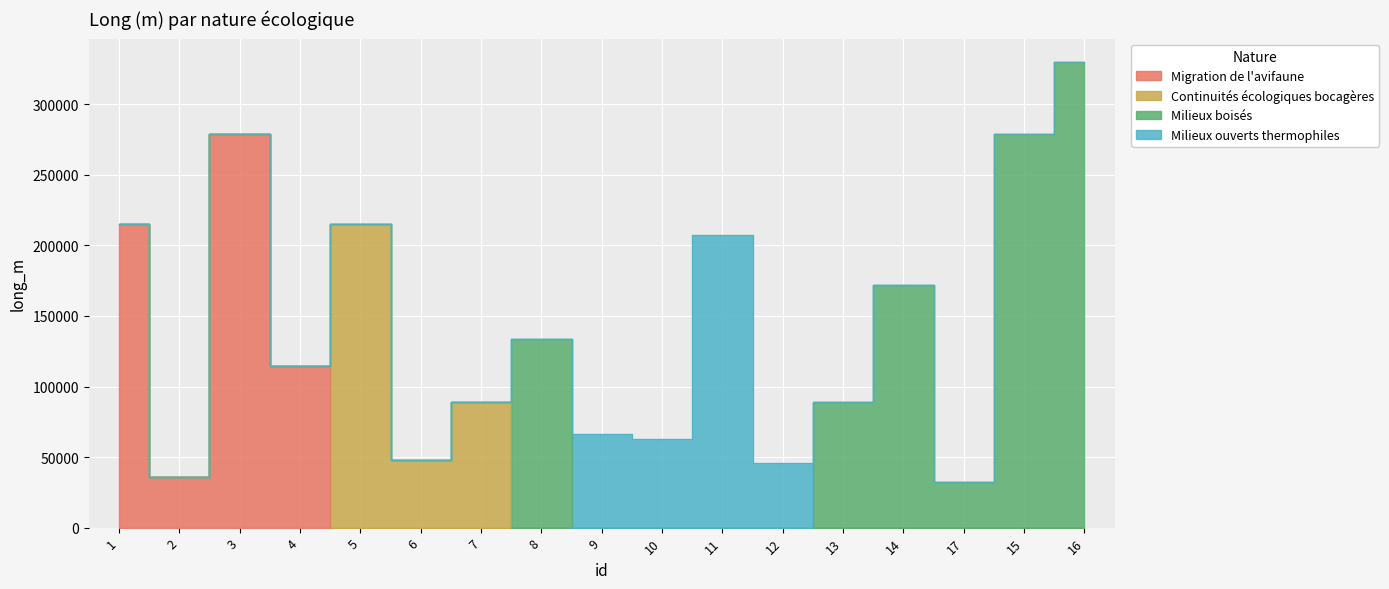

Count the number of categories in the chart.

17